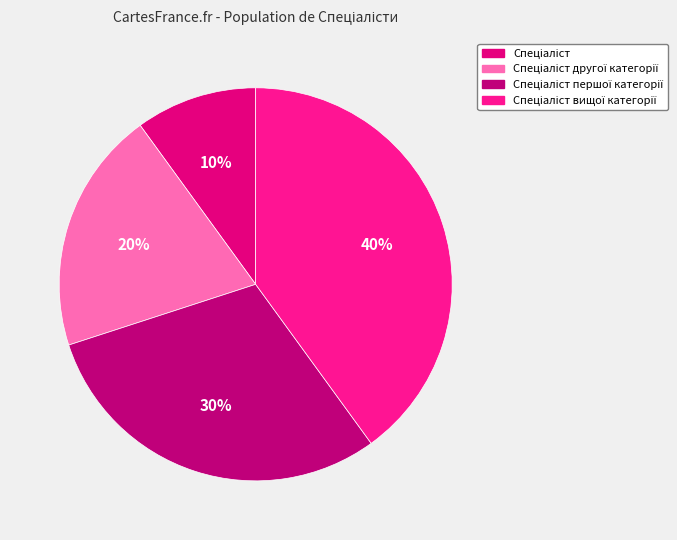

Rank the categories by value from lowest to highest.

Спеціаліст, Спеціаліст другої категорії, Спеціаліст першої категорії, Спеціаліст вищої категорії